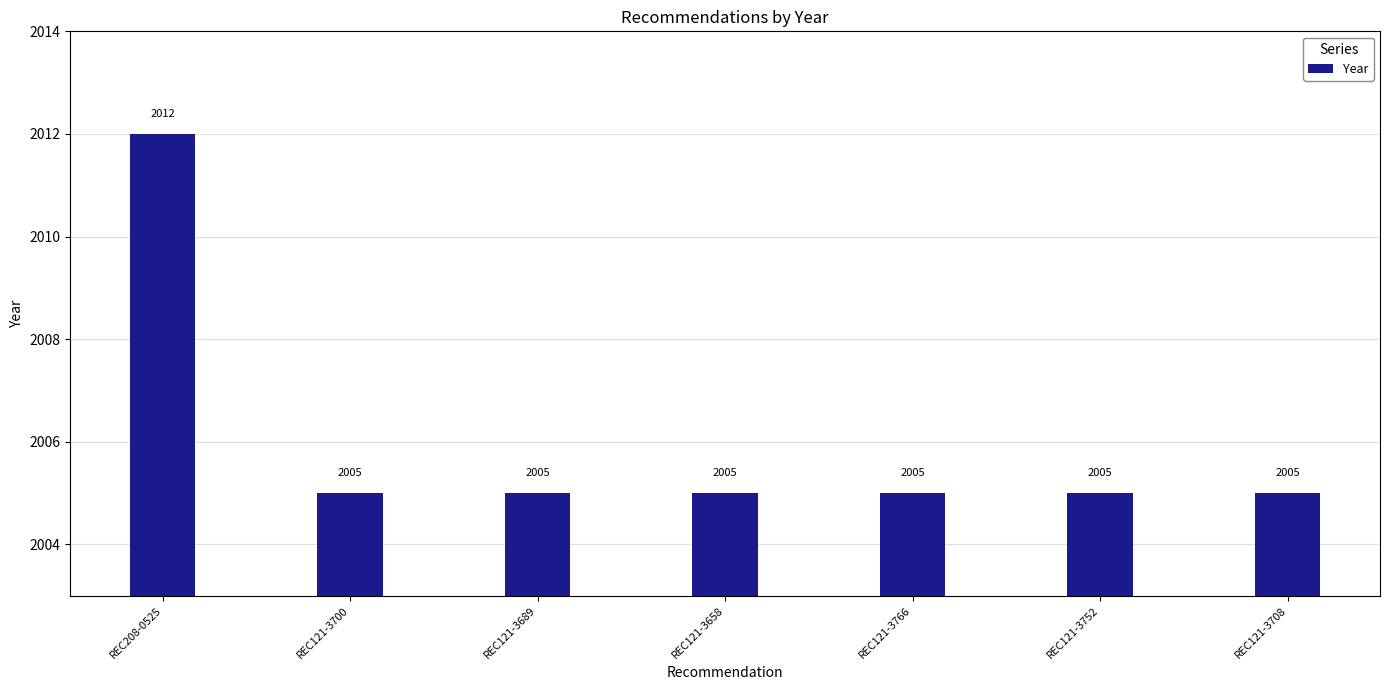

What is the label of the 3rd bar from the left?

REC121-3689